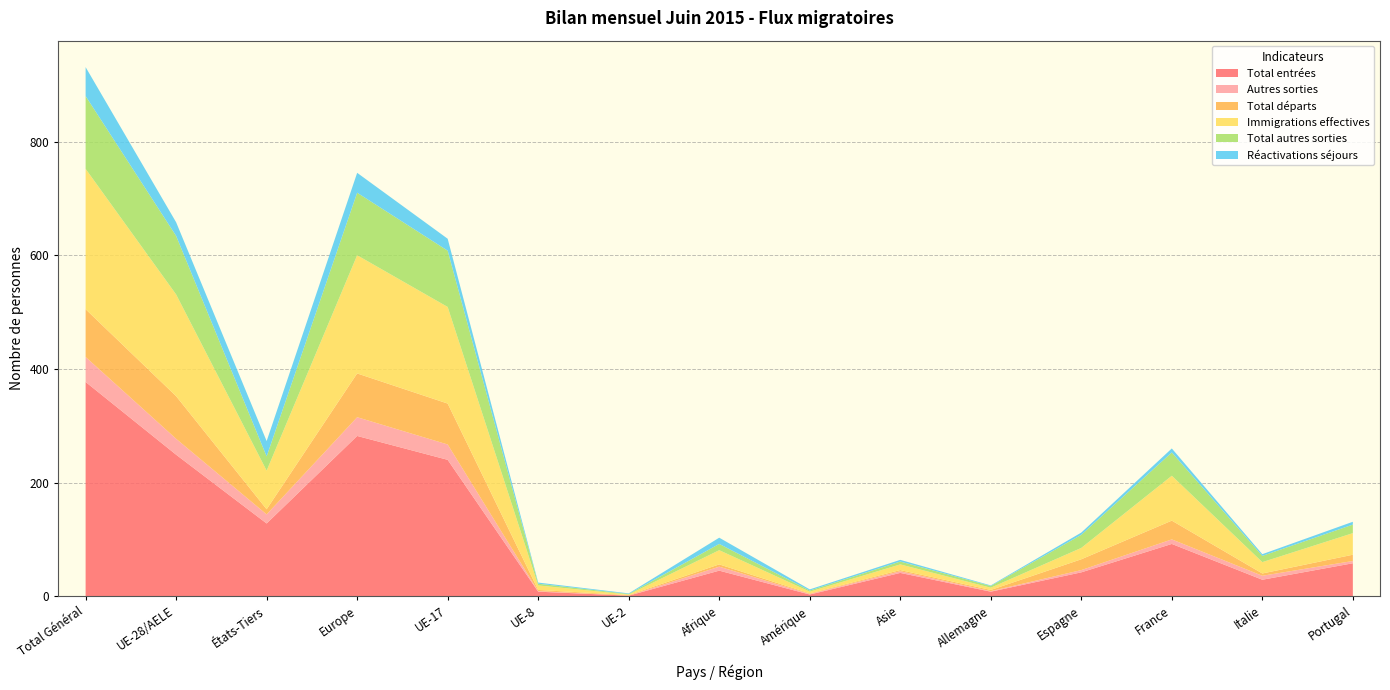

Reading left to right, extract all data points from this chart.

Total entrées: Total Général=377	UE-28/AELE=249	États-Tiers=128	Europe=282	UE-17=240	UE-8=8	UE-2=1	Afrique=45	Amérique=3	Asie=41	Allemagne=8	Espagne=42	France=92	Italie=29	Portugal=58
Autres sorties: Total Général=44	UE-28/AELE=28	États-Tiers=16	Europe=33	UE-17=27	UE-8=1	UE-2=0	Afrique=7	Amérique=1	Asie=3	Allemagne=1	Espagne=4	France=8	Italie=7	Portugal=4
Total départs: Total Général=84	UE-28/AELE=75	États-Tiers=9	Europe=77	UE-17=72	UE-8=2	UE-2=1	Afrique=4	Amérique=1	Asie=2	Allemagne=2	Espagne=19	France=33	Italie=4	Portugal=11
Immigrations effectives: Total Général=247	UE-28/AELE=179	États-Tiers=68	Europe=208	UE-17=170	UE-8=8	UE-2=1	Afrique=25	Amérique=3	Asie=10	Allemagne=4	Espagne=20	France=79	Italie=20	Portugal=38
Total autres sorties: Total Général=128	UE-28/AELE=103	États-Tiers=25	Europe=110	UE-17=99	UE-8=3	UE-2=1	Afrique=11	Amérique=2	Asie=5	Allemagne=3	Espagne=23	France=41	Italie=11	Portugal=15
Réactivations séjours: Total Général=51	UE-28/AELE=24	États-Tiers=27	Europe=35	UE-17=21	UE-8=2	UE-2=1	Afrique=11	Amérique=2	Asie=3	Allemagne=1	Espagne=4	France=7	Italie=3	Portugal=5